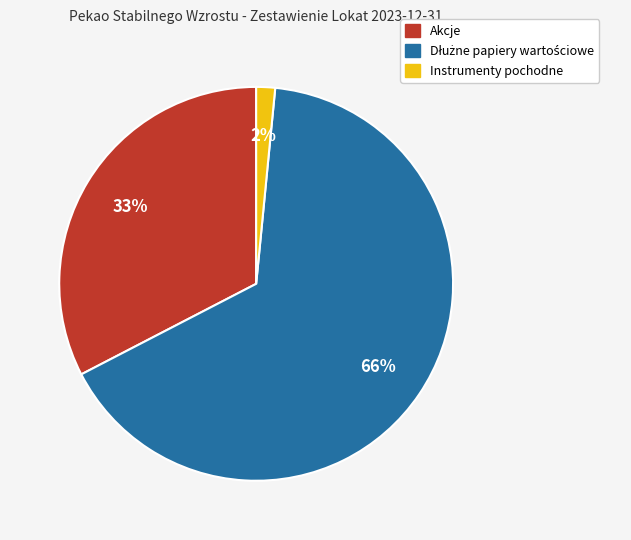

To the nearest percent, what is the average slice percentage?

33%